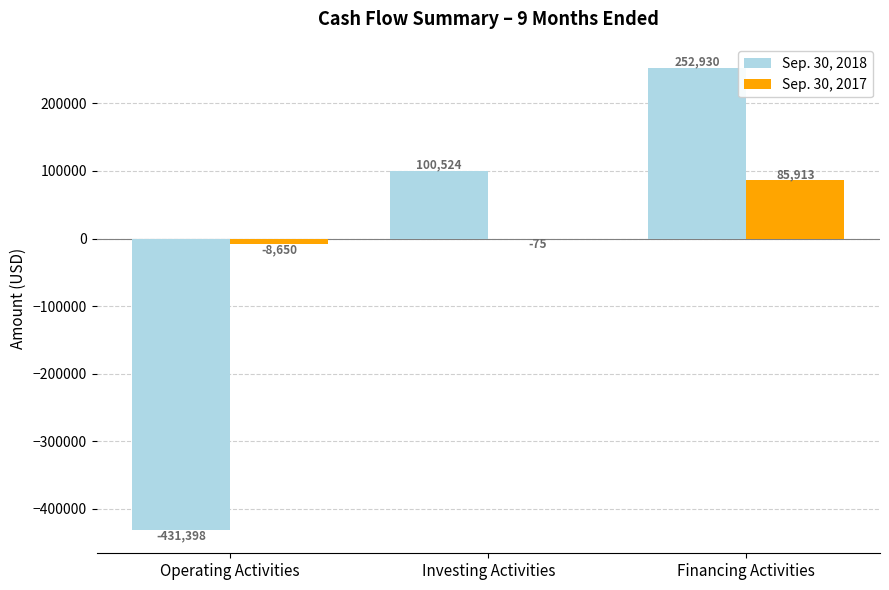

What is the maximum value shown in the chart?

252930